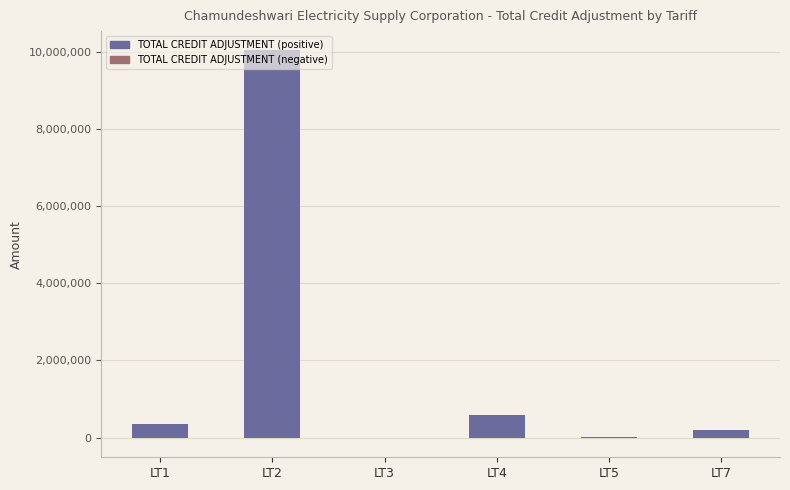

What is the sum of all values?

11177988.9